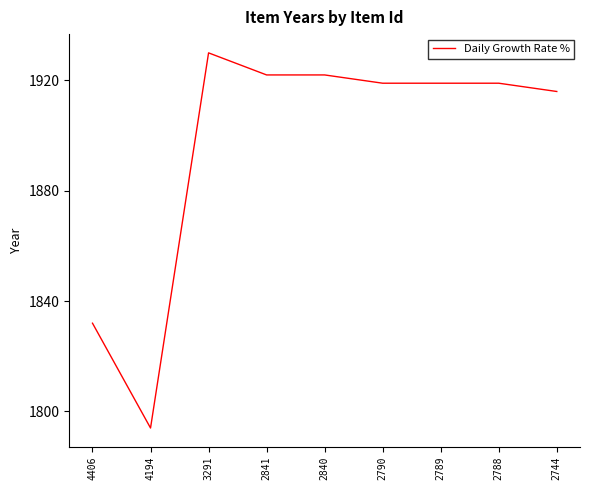

What is the greatest value displayed?

1930